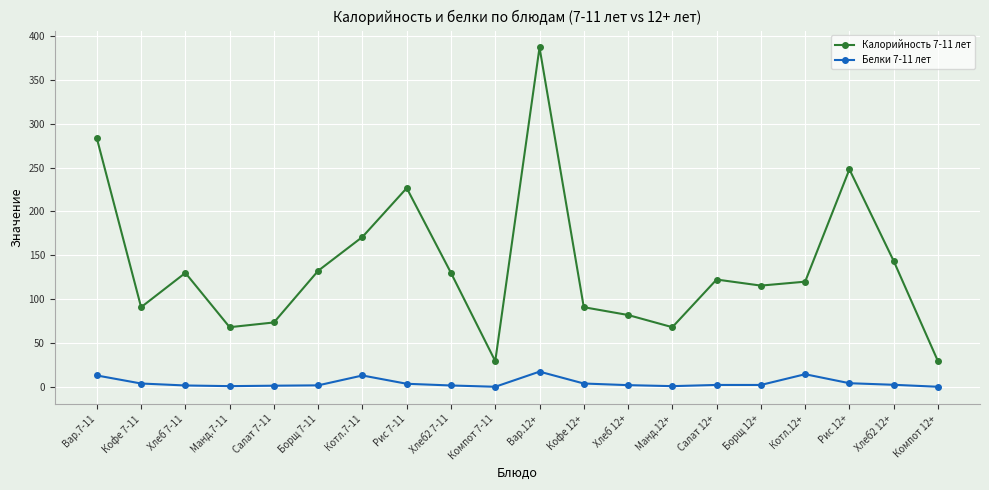

True or false: Калорийность 7-11 лет has a value of 132.9 at Кофе 7-11.

False